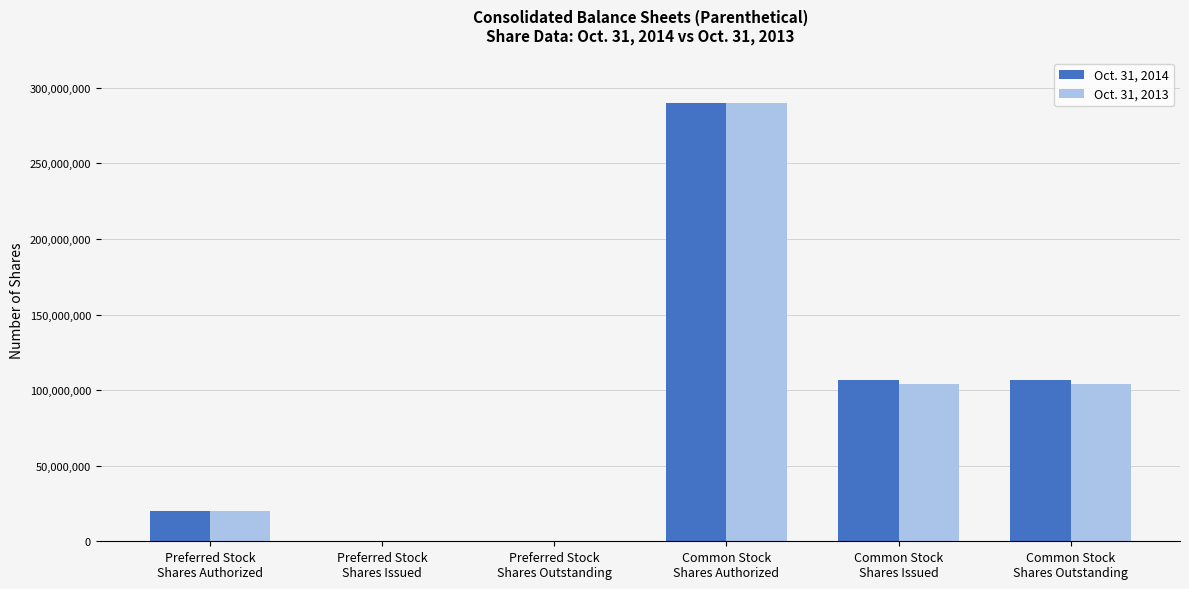

What are all the series names shown in the legend?

Oct. 31, 2014, Oct. 31, 2013